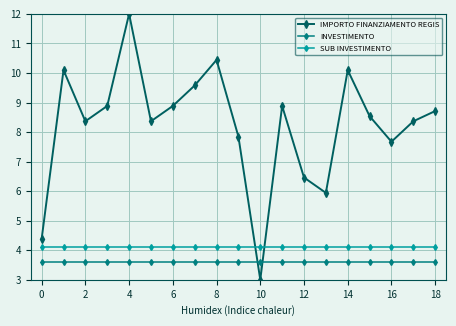

Which series has the widest spread of values?

IMPORTO FINANZIAMENTO REGIS